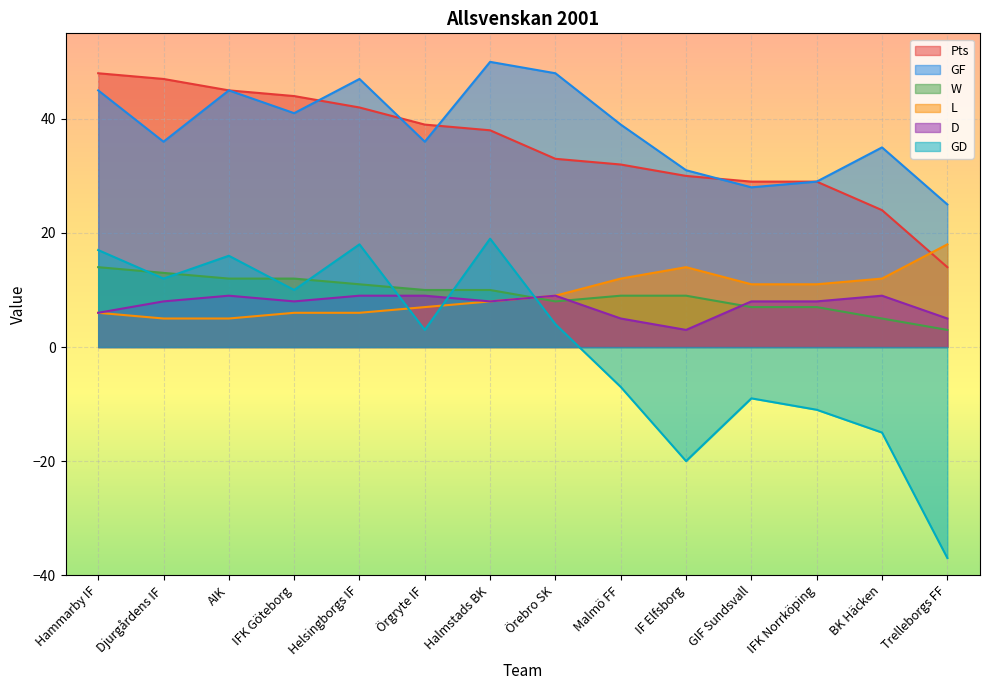

What is the maximum value for D?

9